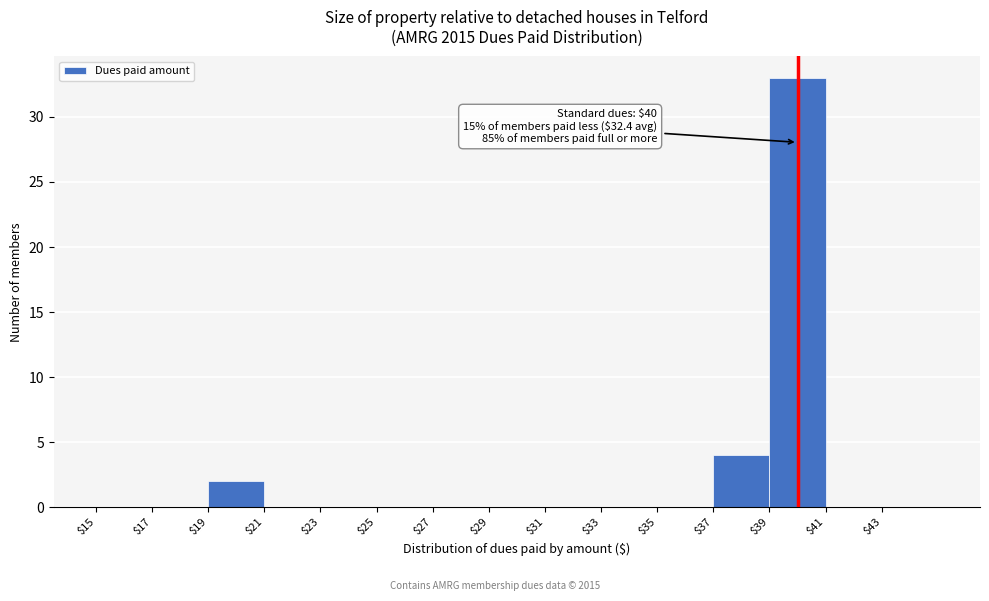

Which range on the x-axis has the tallest bar?

39 to 41